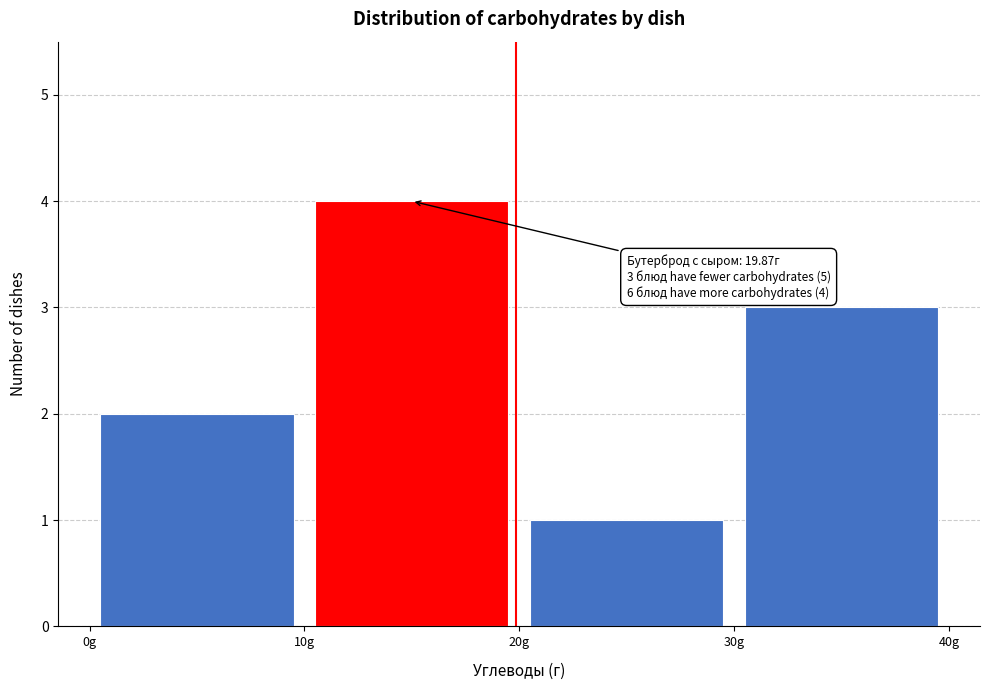

Over which range of the x-axis is the bar tallest?

10 to 20